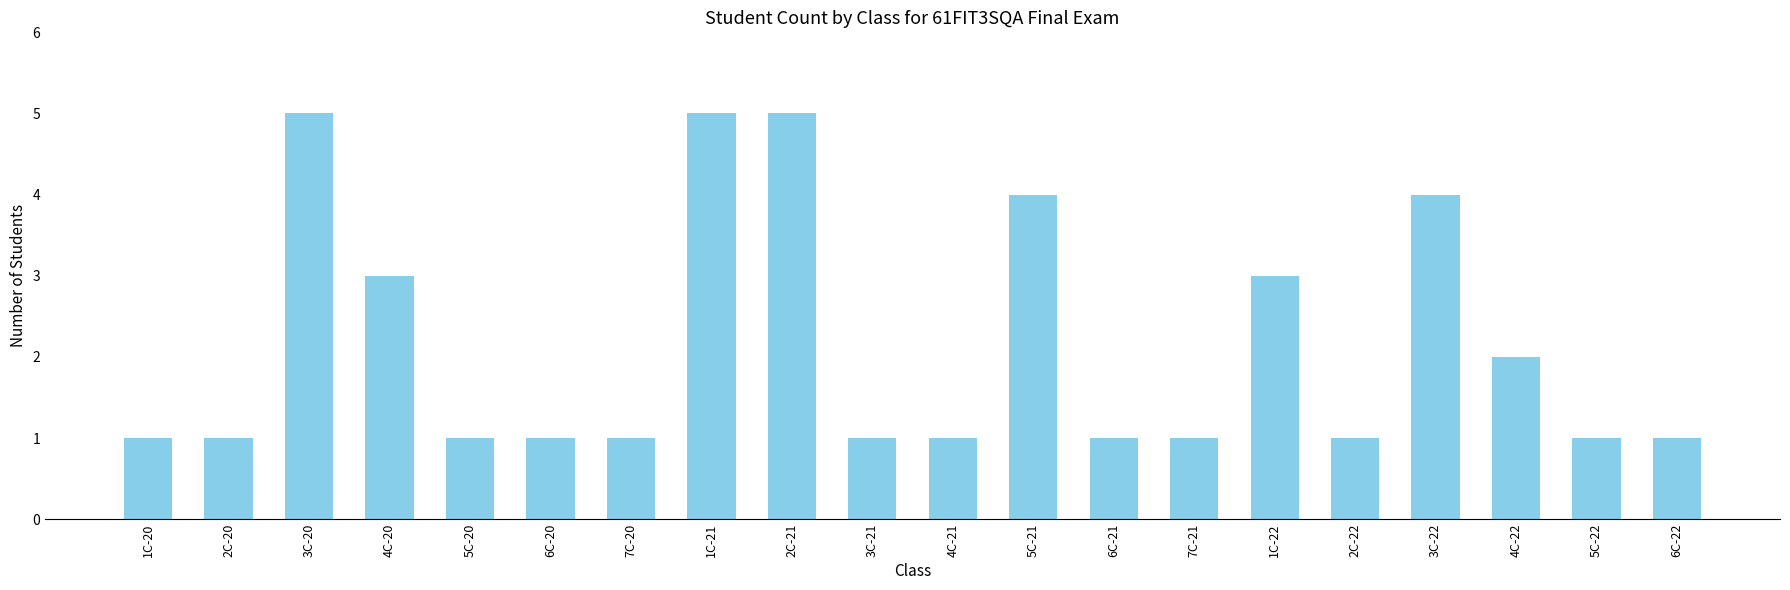

What is the value of the 3rd bar from the left?

5